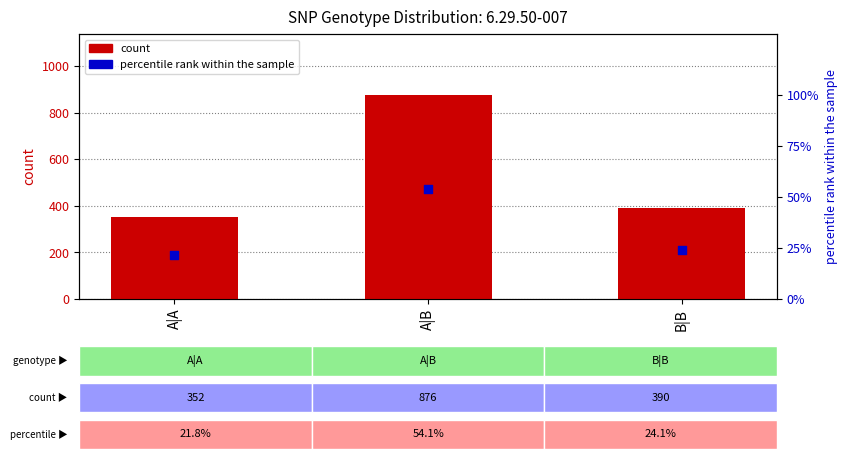

What are all the series names shown in the legend?

count, percentile rank within the sample